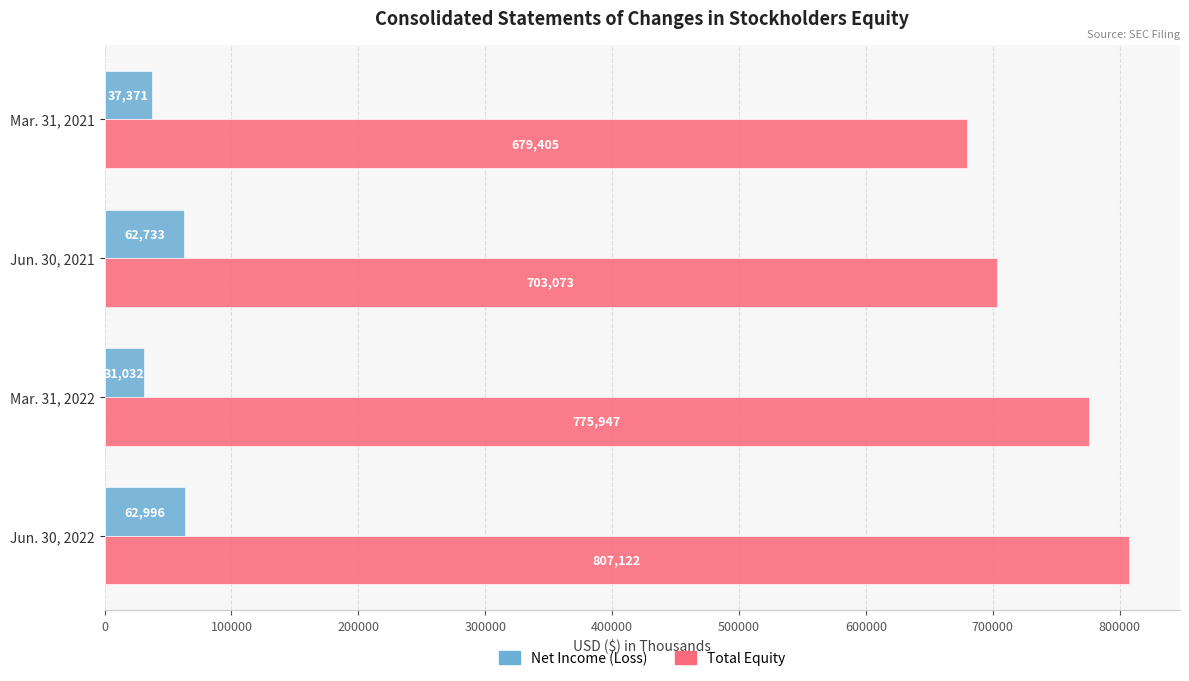

Which series has the largest range (max minus min)?

Total Equity